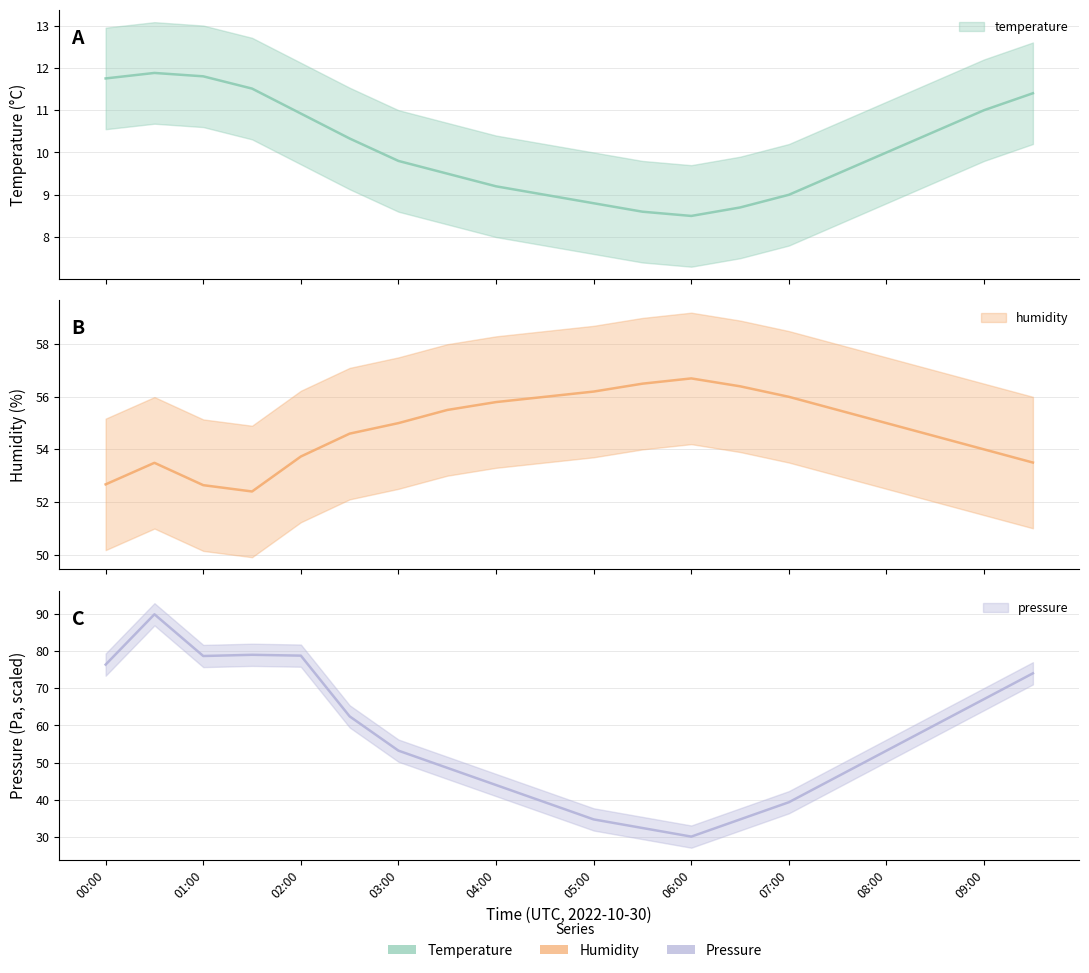

At 05:00, list the series in order from smallest to largest.

temperature, pressure, humidity